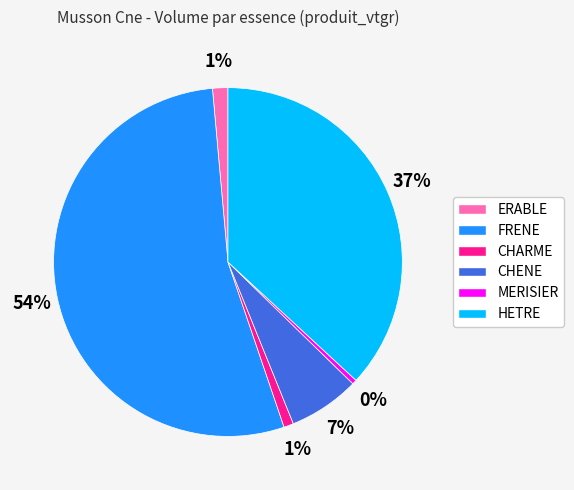

Is it true that HETRE is 25% of the pie?

False